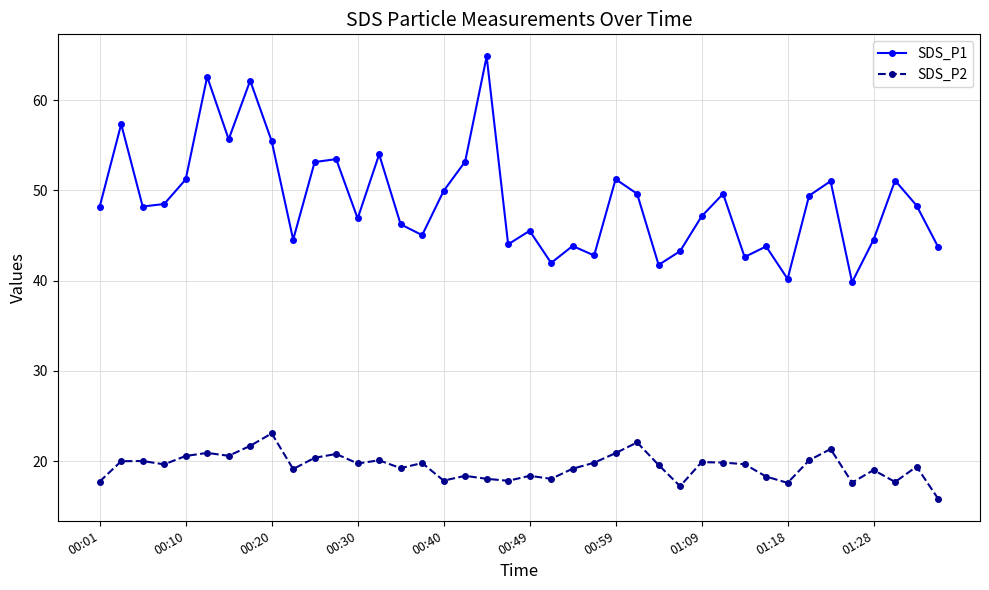

Which series has the largest total across all categories?

SDS_P1